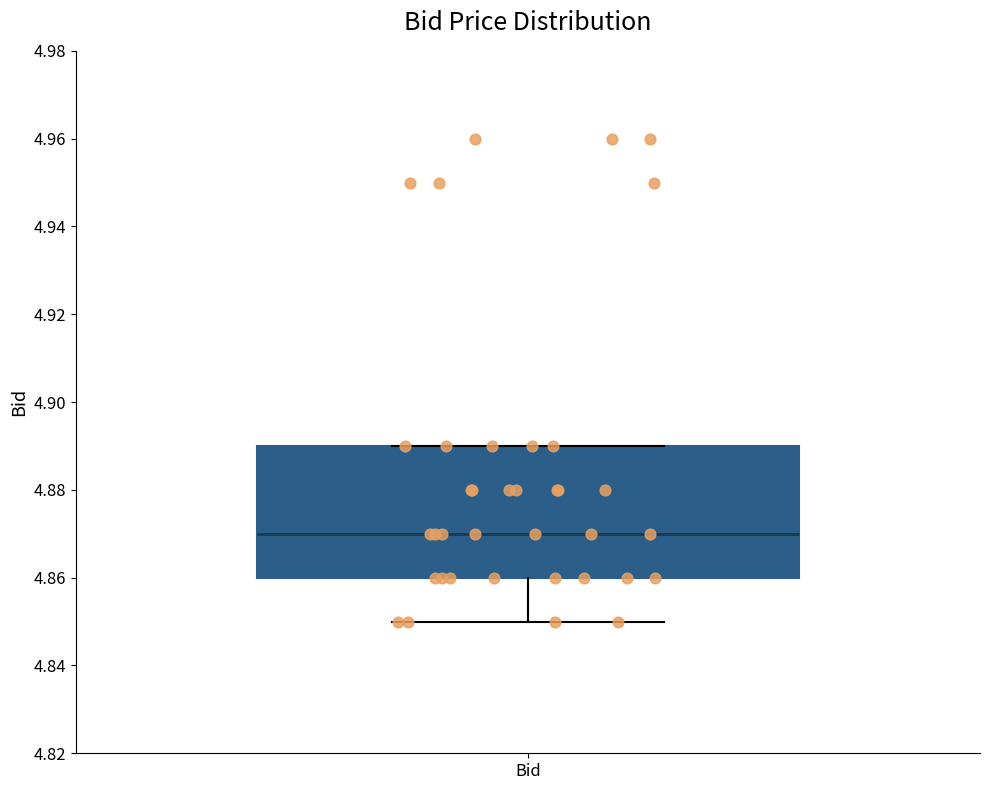

Transcribe this box plot: give where the median line is, the range the box spans, and where the two whiskers end, as read against the y-axis. The values are not printed on the chart, so give them approximately, as read against the axis.

median 4.87, box 4.86 to 4.89, whiskers 4.85 to 4.89